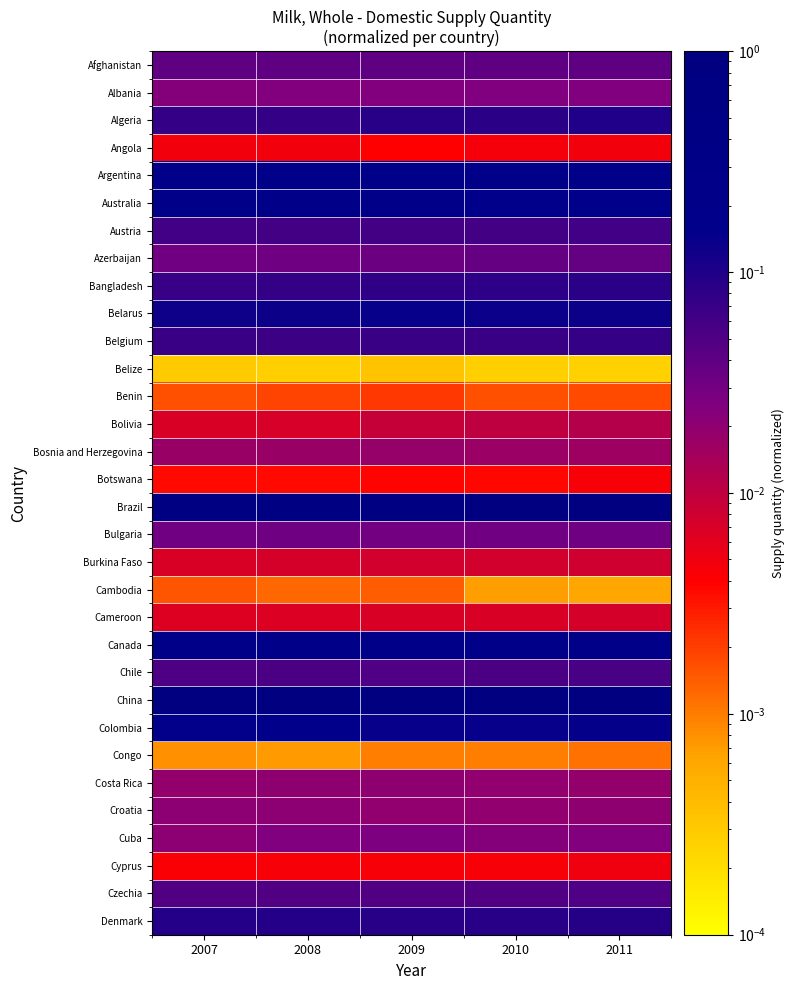

Rank the series at 2008 from lowest to highest value.

Belize, Congo, Cambodia, Benin, Botswana, Cyprus, Angola, Cameroon, Bolivia, Burkina Faso, Bosnia and Herzegovina, Costa Rica, Croatia, Albania, Cuba, Bulgaria, Azerbaijan, Afghanistan, Czechia, Chile, Austria, Belgium, Algeria, Bangladesh, Denmark, Belarus, Colombia, Australia, Canada, Argentina, Brazil, China